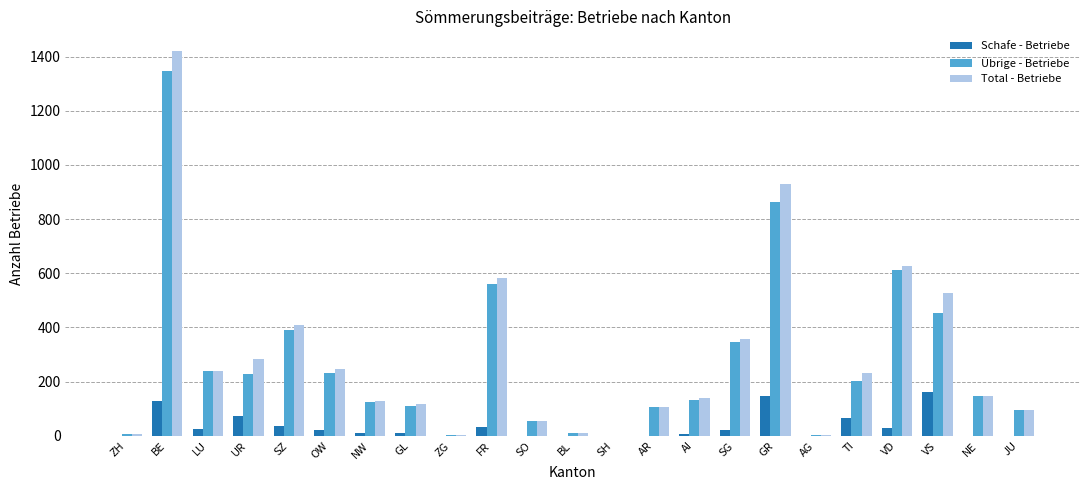

Is it true that Schafe - Betriebe equals 0 at ZG?

True